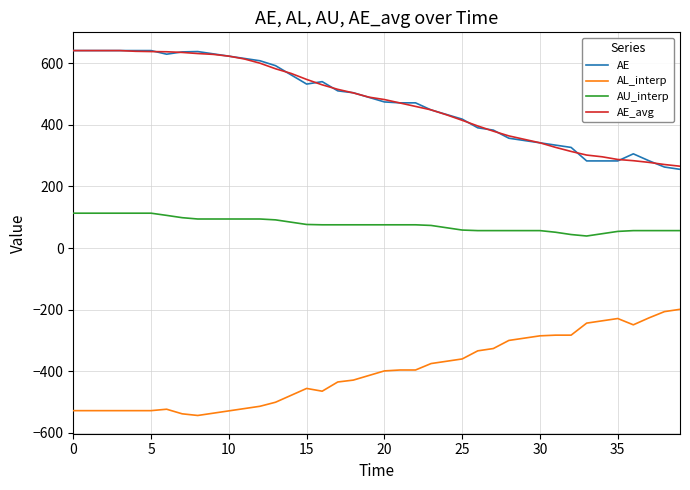

What is the lowest value of the AL_interp series?

-544.0